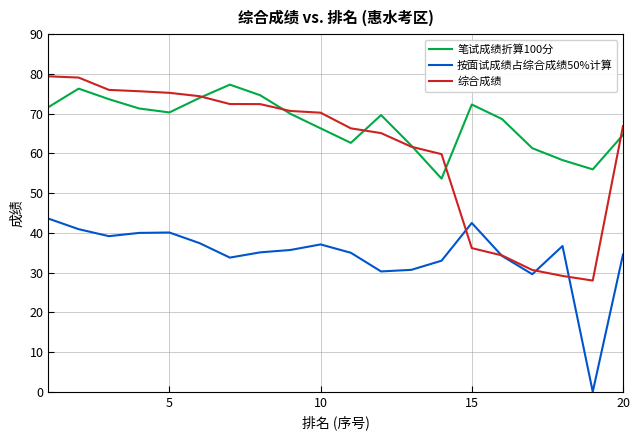

What is the greatest value displayed?

79.4